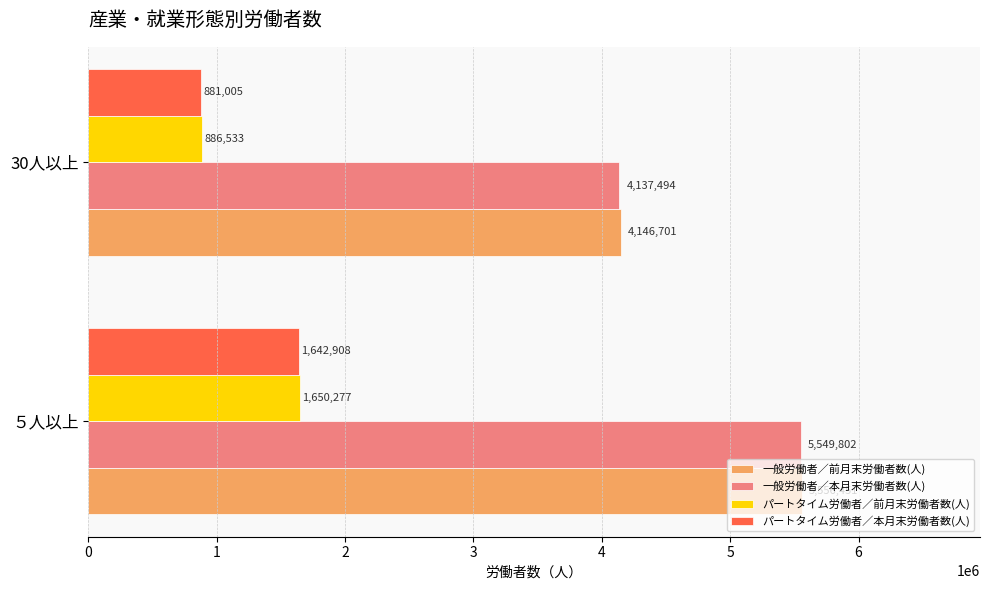

At which label does 一般労働者／本月末労働者数(人) reach its minimum?

30人以上